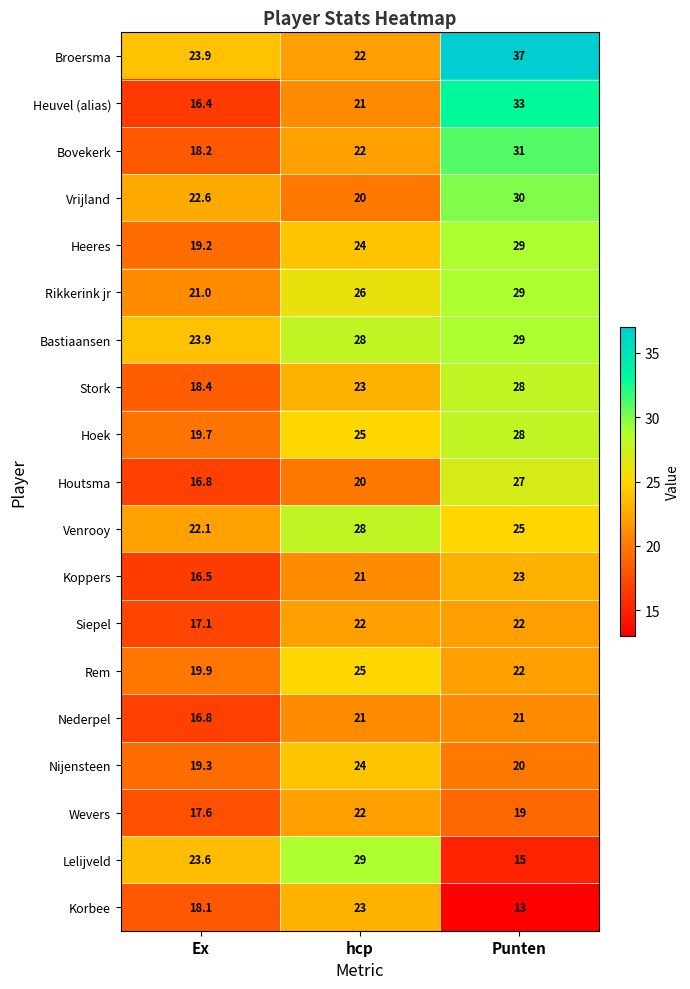

What is the minimum value for Stork?

18.4